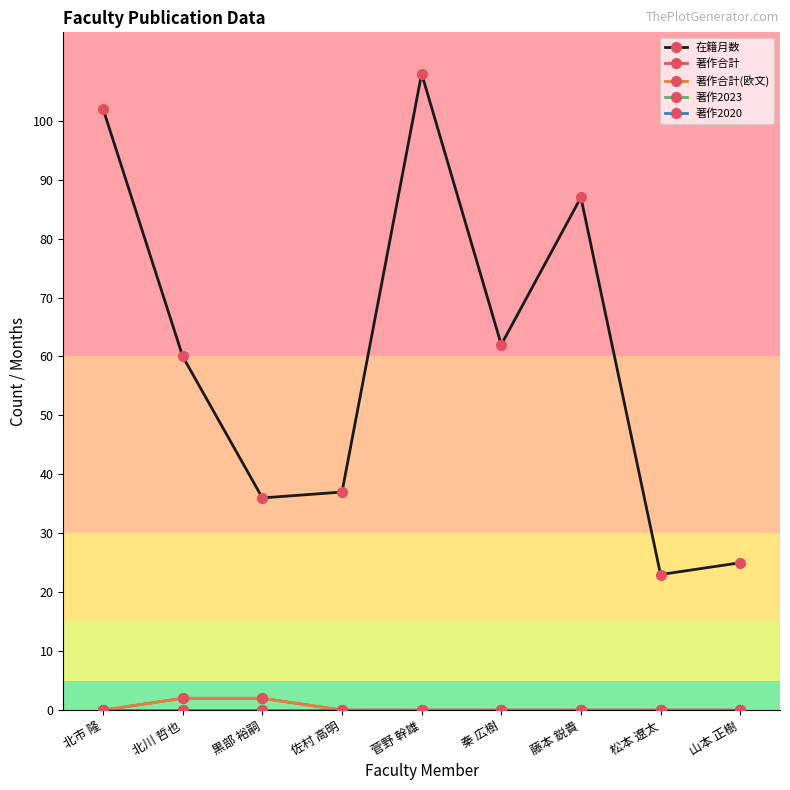

What is the difference between the highest and lowest values at 秦 広樹?

62